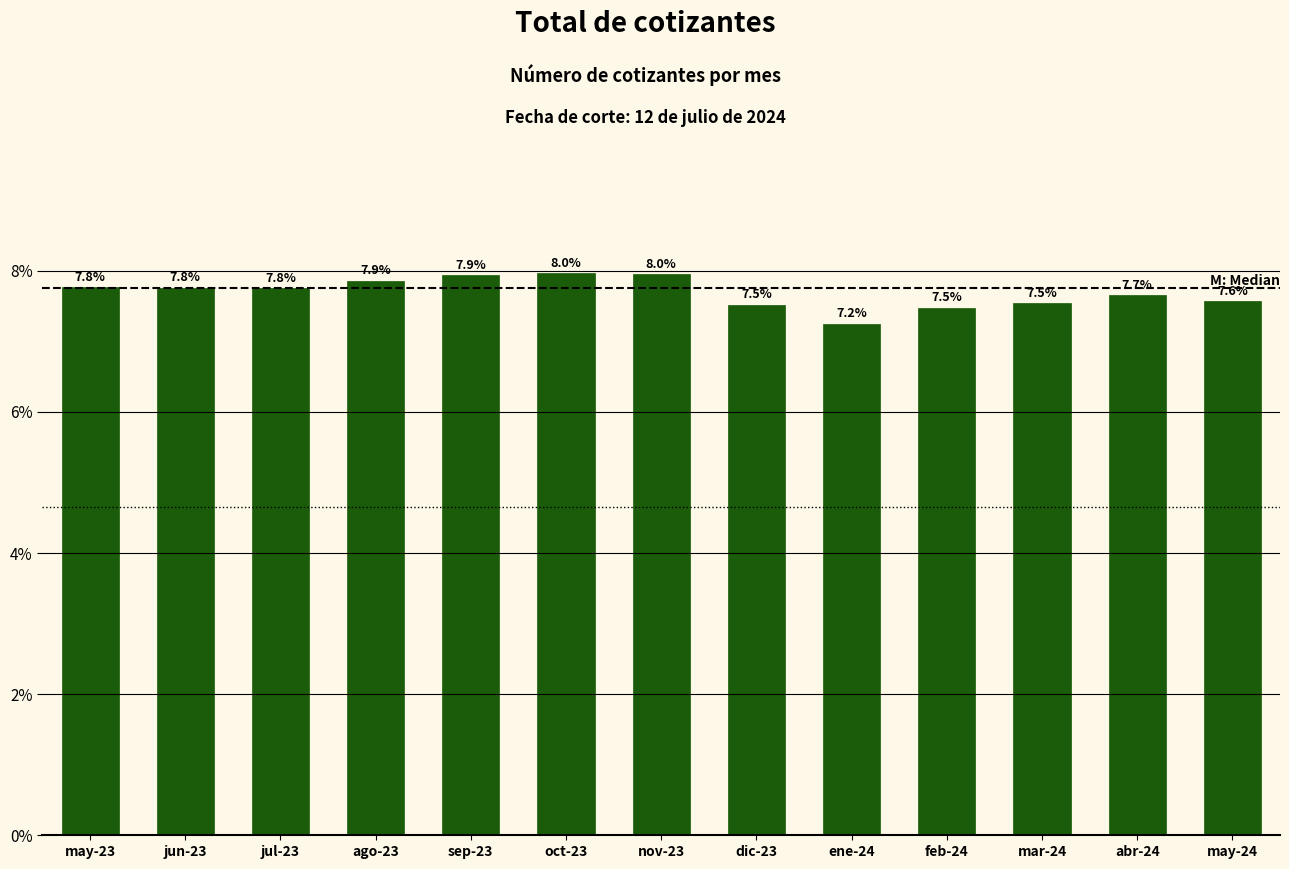

Reading left to right, list all the values displayed in this chart.

may-23=7.8	jun-23=7.8	jul-23=7.8	ago-23=7.9	sep-23=7.9	oct-23=8.0	nov-23=8.0	dic-23=7.5	ene-24=7.2	feb-24=7.5	mar-24=7.5	abr-24=7.7	may-24=7.6